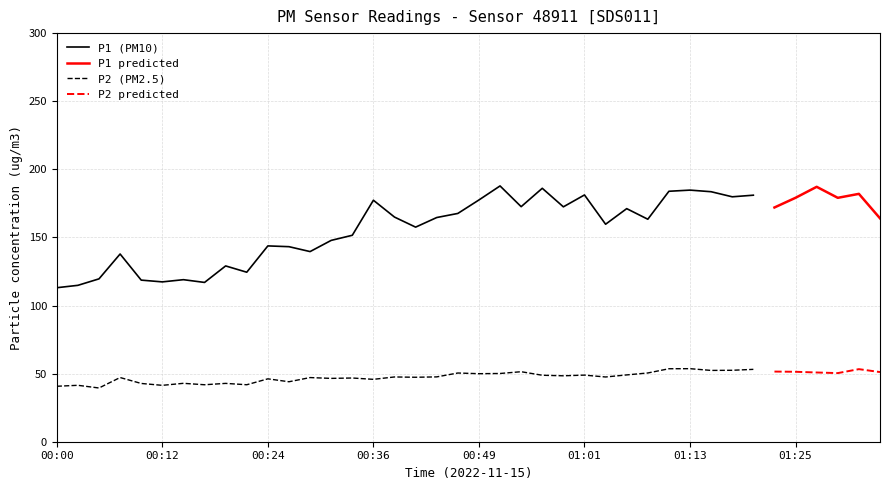

True or false: P1 and P2 intersect in this chart.

False